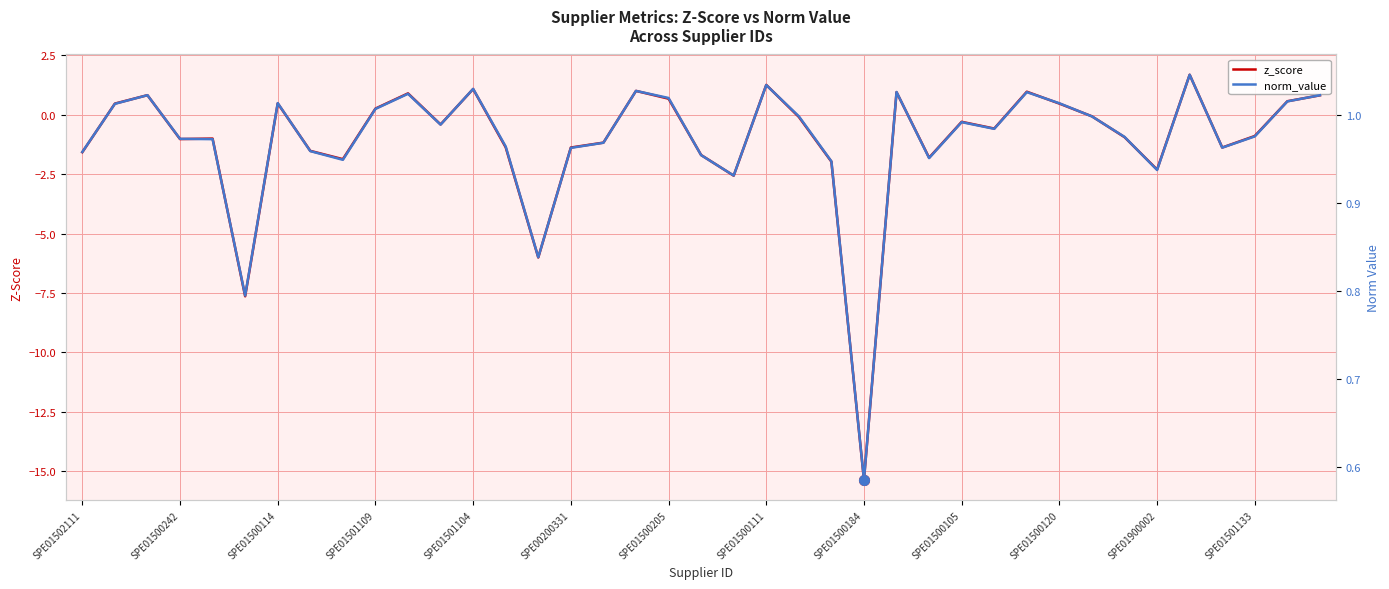

Read the norm_value value at 35.

1.0